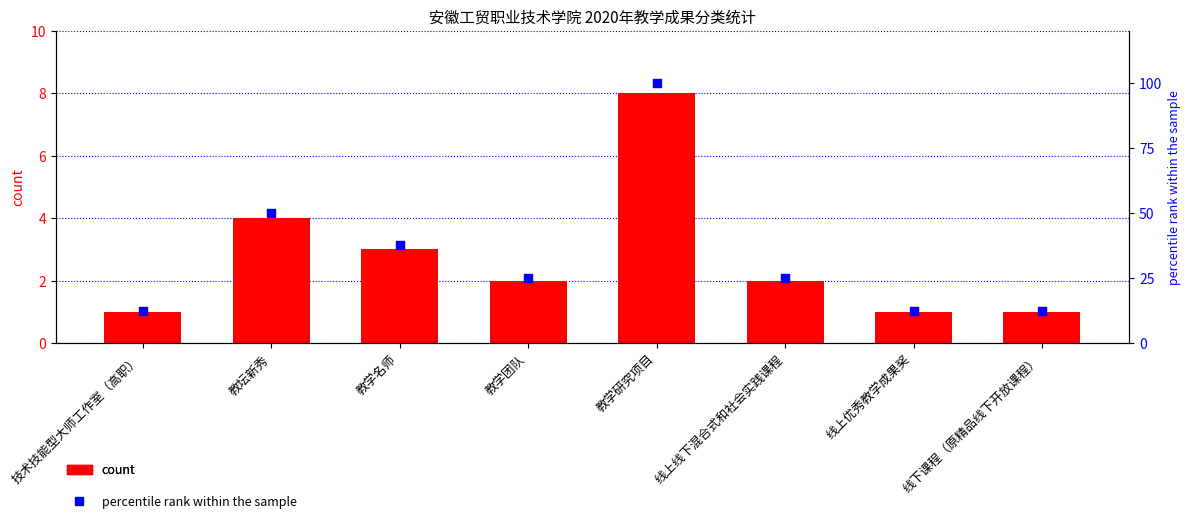

Which series has the largest Y range (max minus min)?

percentile rank within the sample